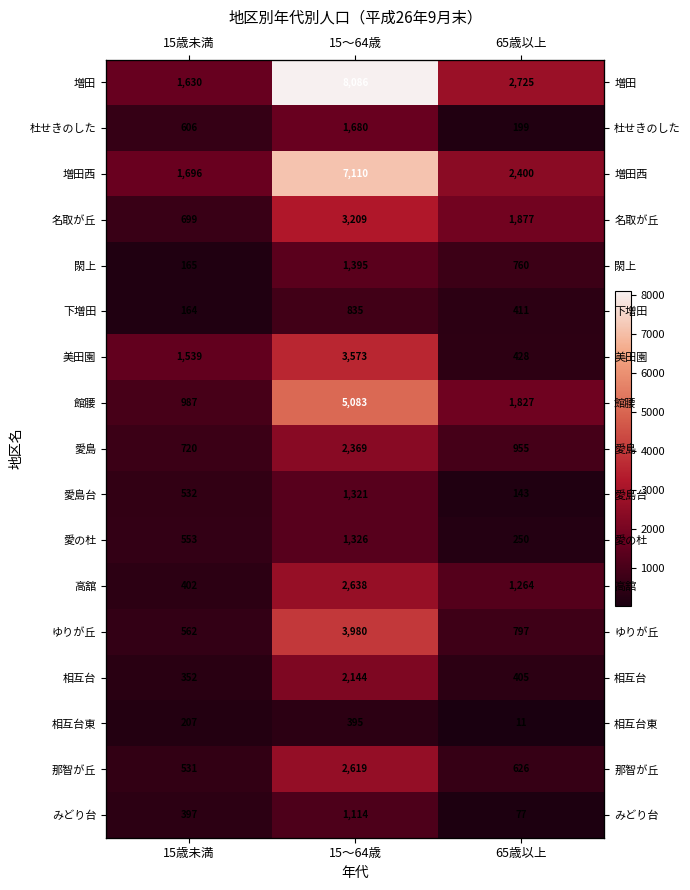

Rank the categories by ゆりが丘 value from lowest to highest.

15歳未満, 65歳以上, 15～64歳